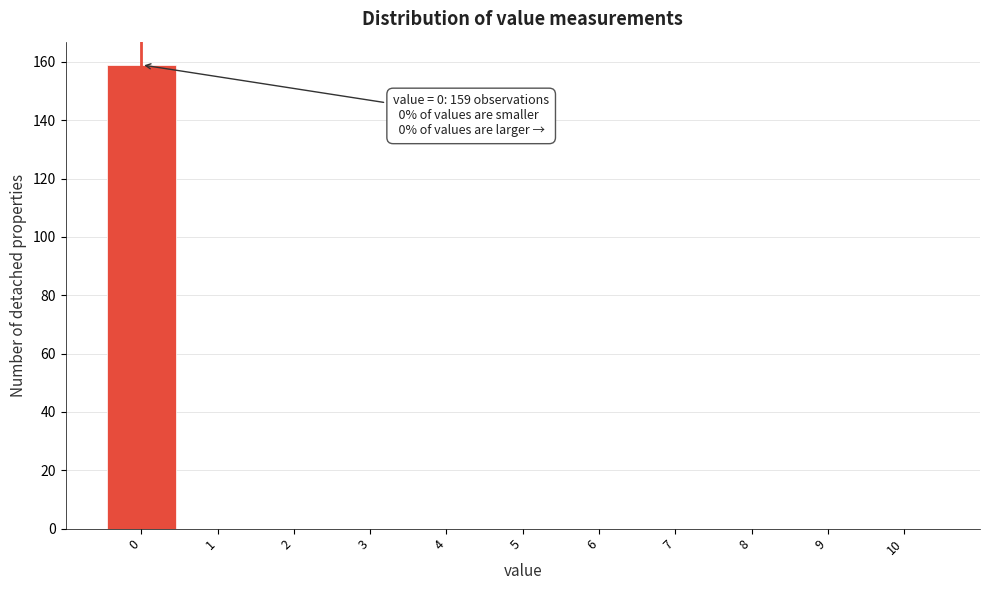

Over which range of the x-axis is the bar tallest?

-0.5 to 0.5